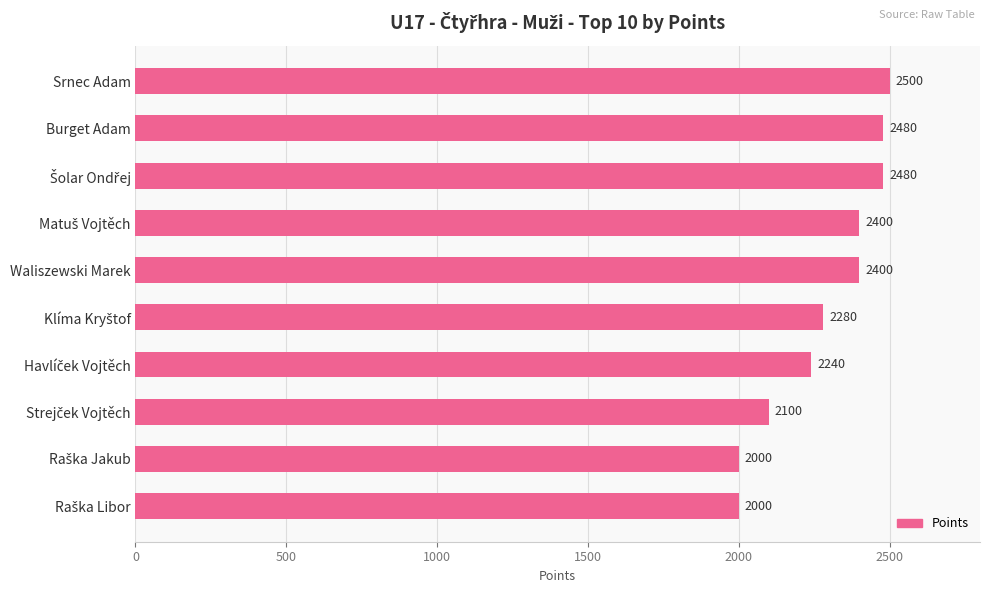

Reading top to bottom, transcribe all the data shown in this chart.

2500	2480	2480	2400	2400	2280	2240	2100	2000	2000